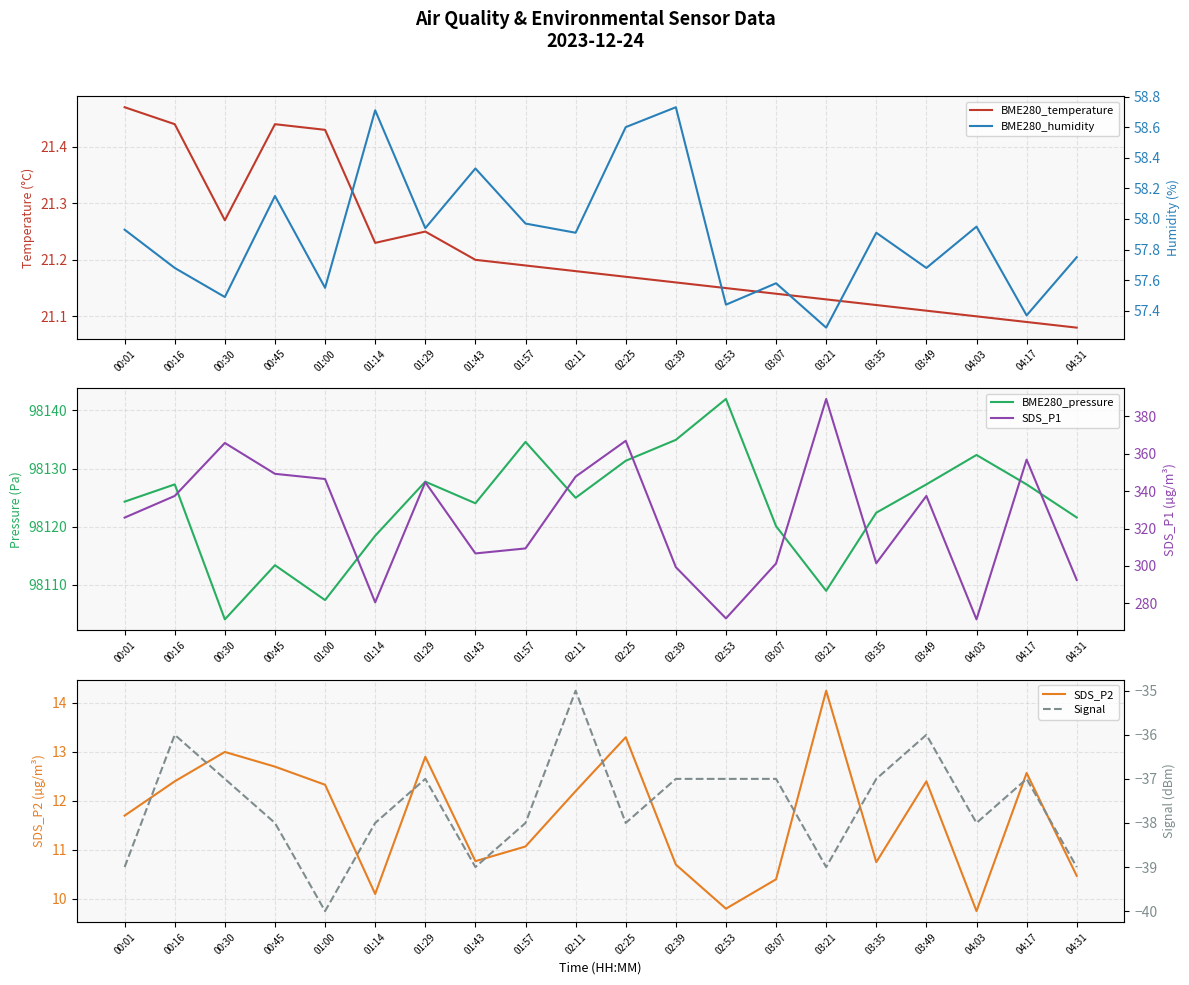

What is the difference between the maximum and minimum values in the BME280_temperature series?

0.4